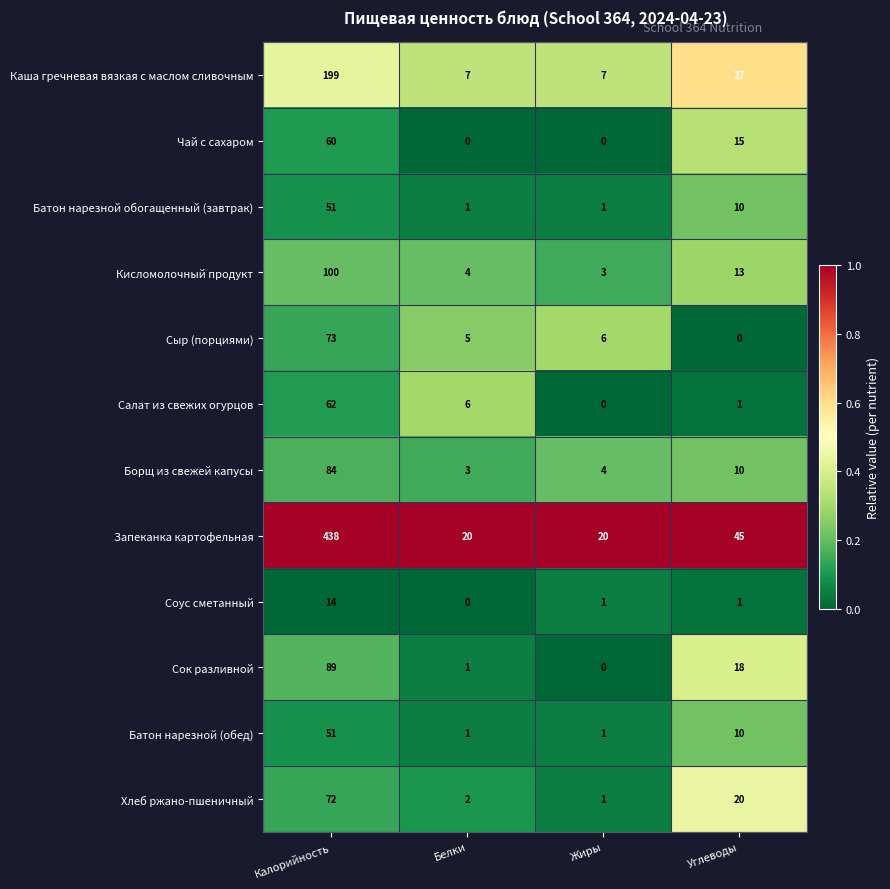

What is the highest value of the Сыр (порциями) series?

73